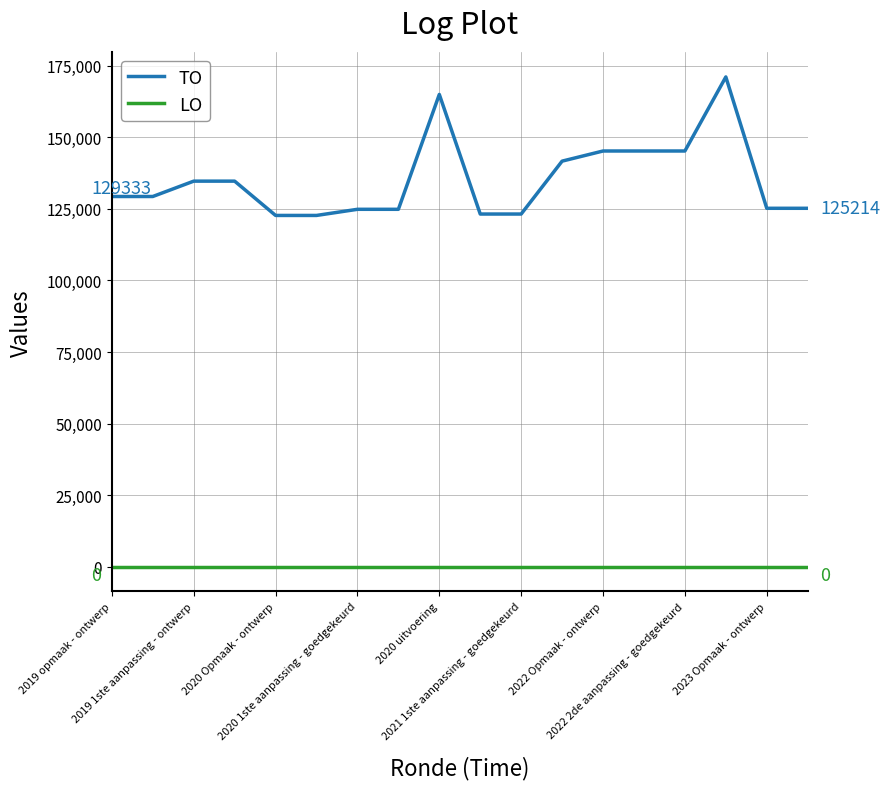

What is the greatest value displayed?

171094